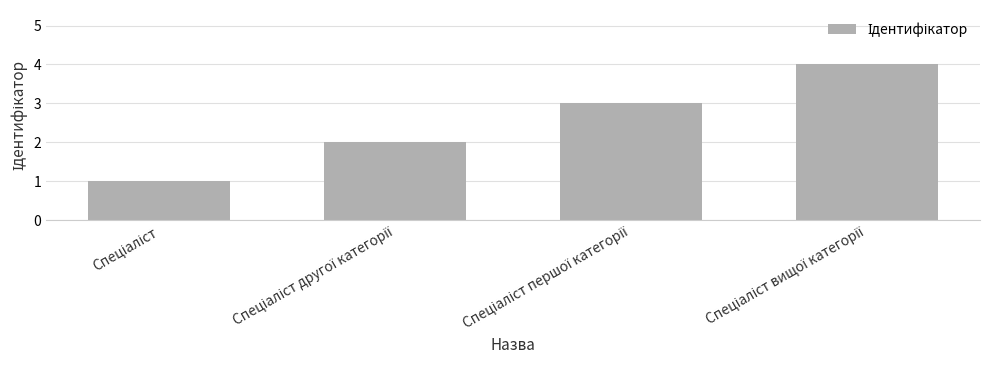

What is the value of the 4th bar from the left?

4